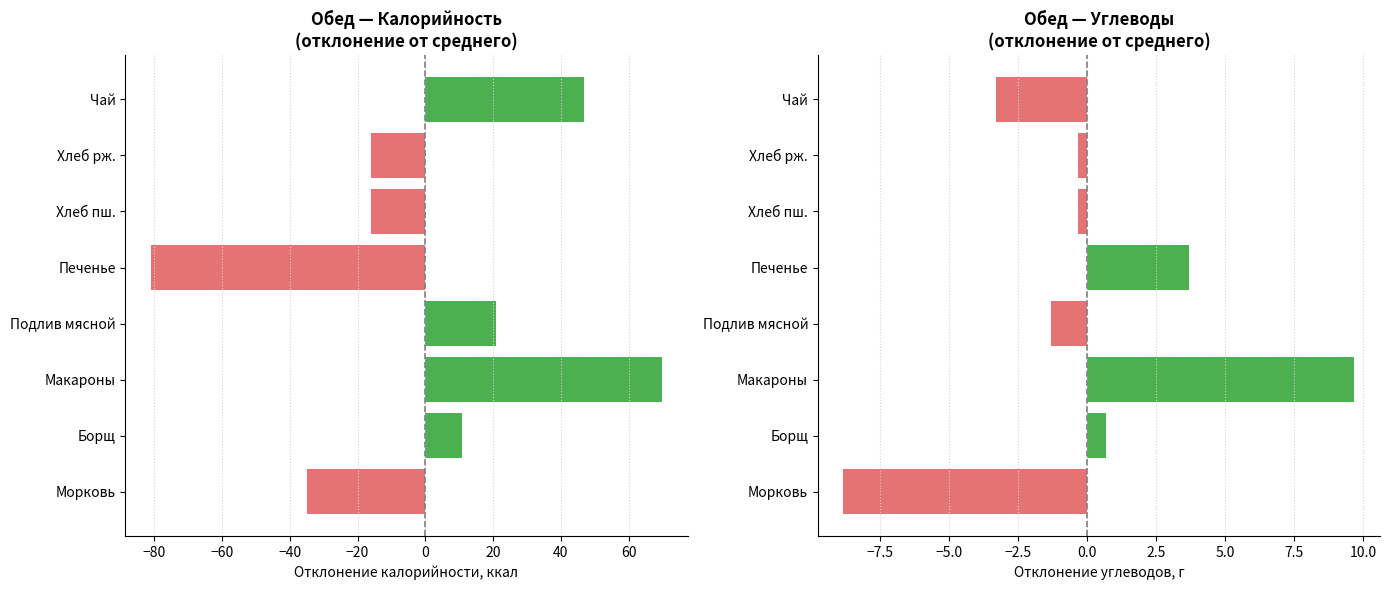

Reading left to right, extract all data points from this chart.

Калорийность (отклонение): -34.9	10.8	69.8	20.8	-81.0	-16.2	-16.2	46.8
Углеводы (отклонение): -8.8	0.7	9.7	-1.3	3.7	-0.3	-0.3	-3.3